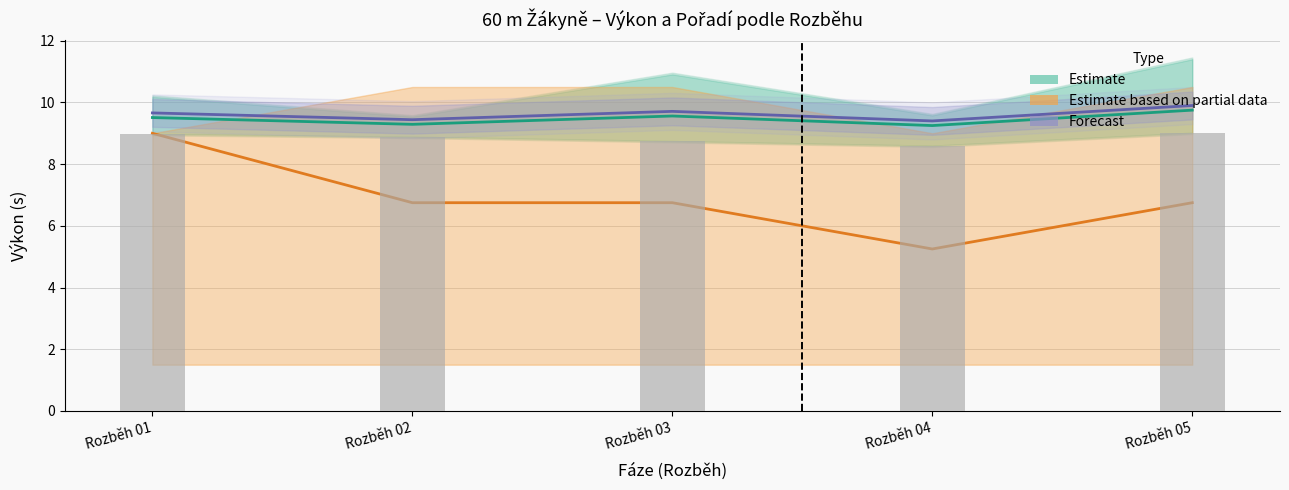

List the labels in order of value, smallest first.

Rozběh 04, Rozběh 03, Rozběh 02, Rozběh 01, Rozběh 05